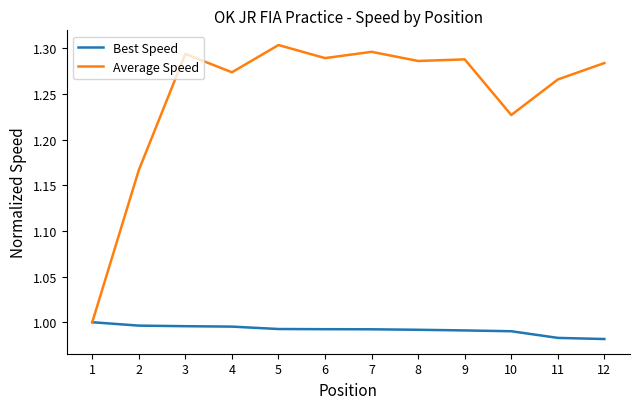

What is the difference between the maximum and second lowest values in the Average Speed series?

0.1